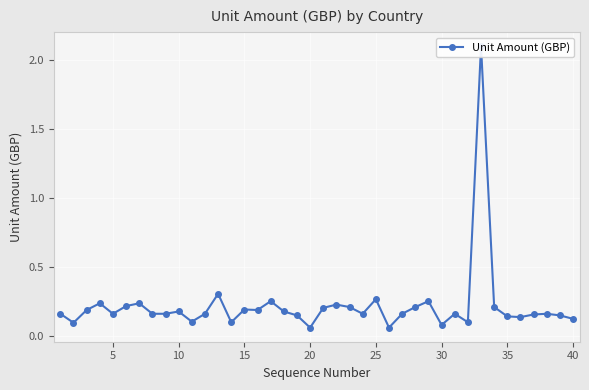

How many interior local valleys (lower than both neighbors) does the data have?

11